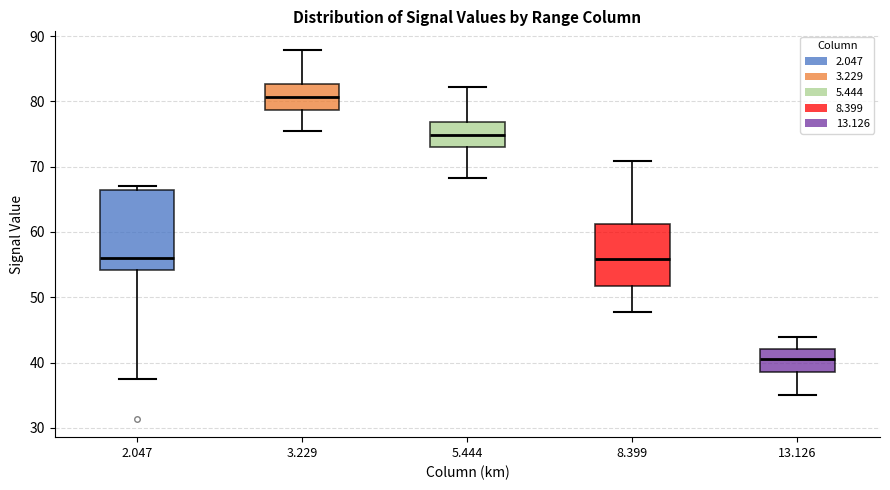

Comparing the boxes themselves (not the whiskers), which one is the tallest?

2.047